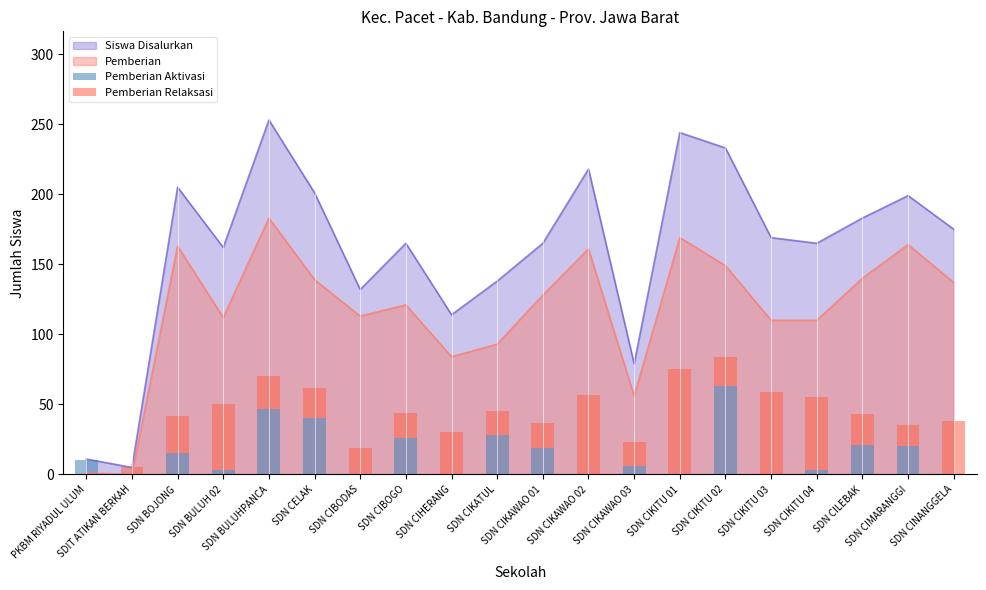

How many data points does each series have?

20